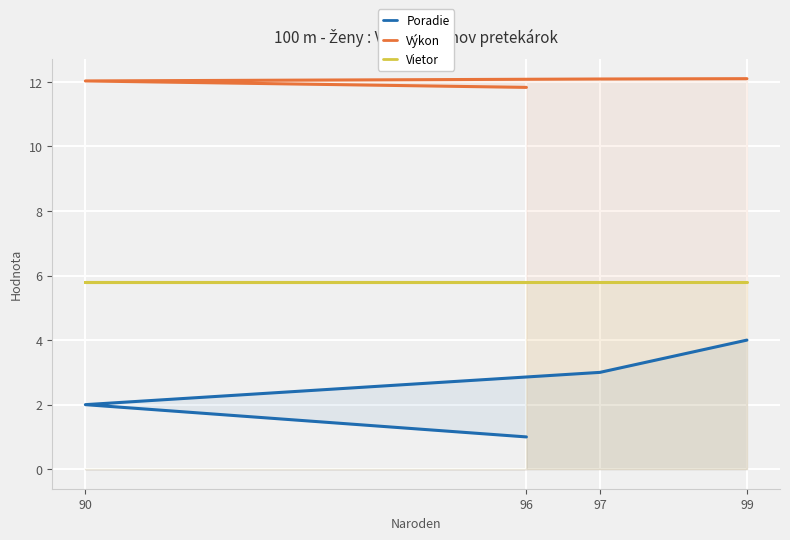

True or false: Výkon and Poradie intersect in this chart.

False